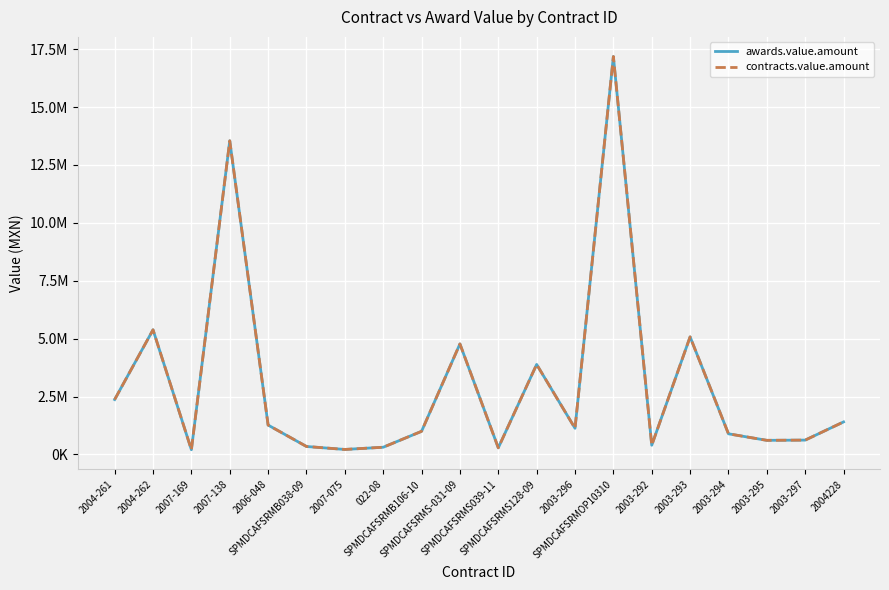

At how many categories does at least one series exceed 16027126?

1